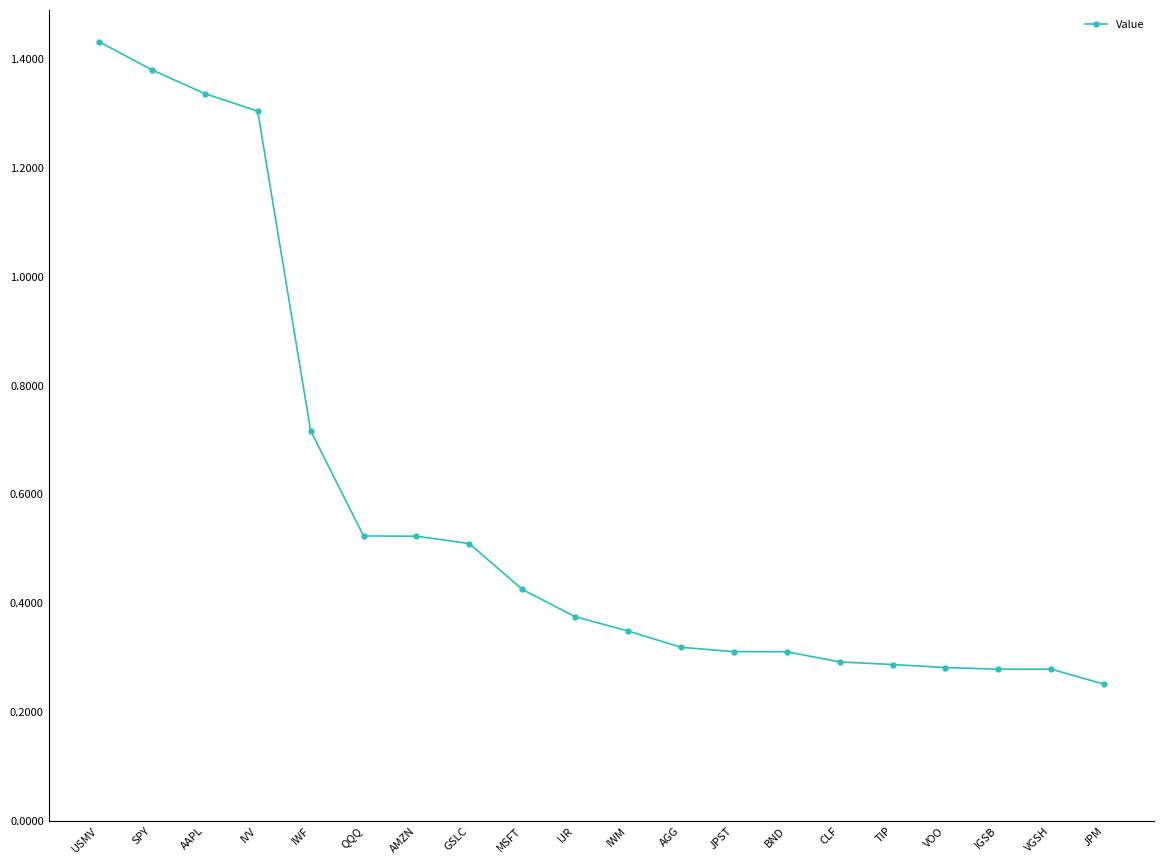

Reading right to left, list all the values displayed in this chart.

JPM=25043000	VGSH=27814000	IGSB=27814000	VOO=28112000	TIP=28671000	CLF=29148000	BND=31012000	JPST=31035000	AGG=31839000	IWM=34832000	IJR=37445000	MSFT=42475000	GSLC=50877000	AMZN=52239000	QQQ=52288000	IWF=71634000	IVV=130326000	AAPL=133547000	SPY=137901000	USMV=143080000